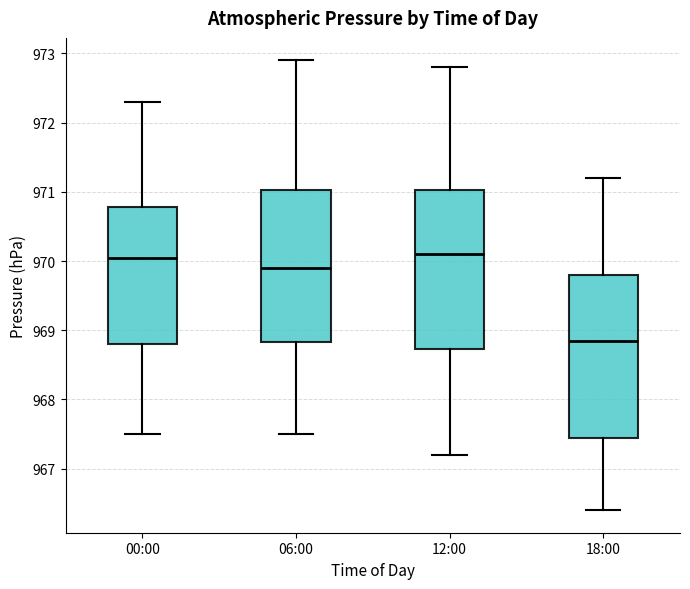

Which box has the lowest median line?

18:00